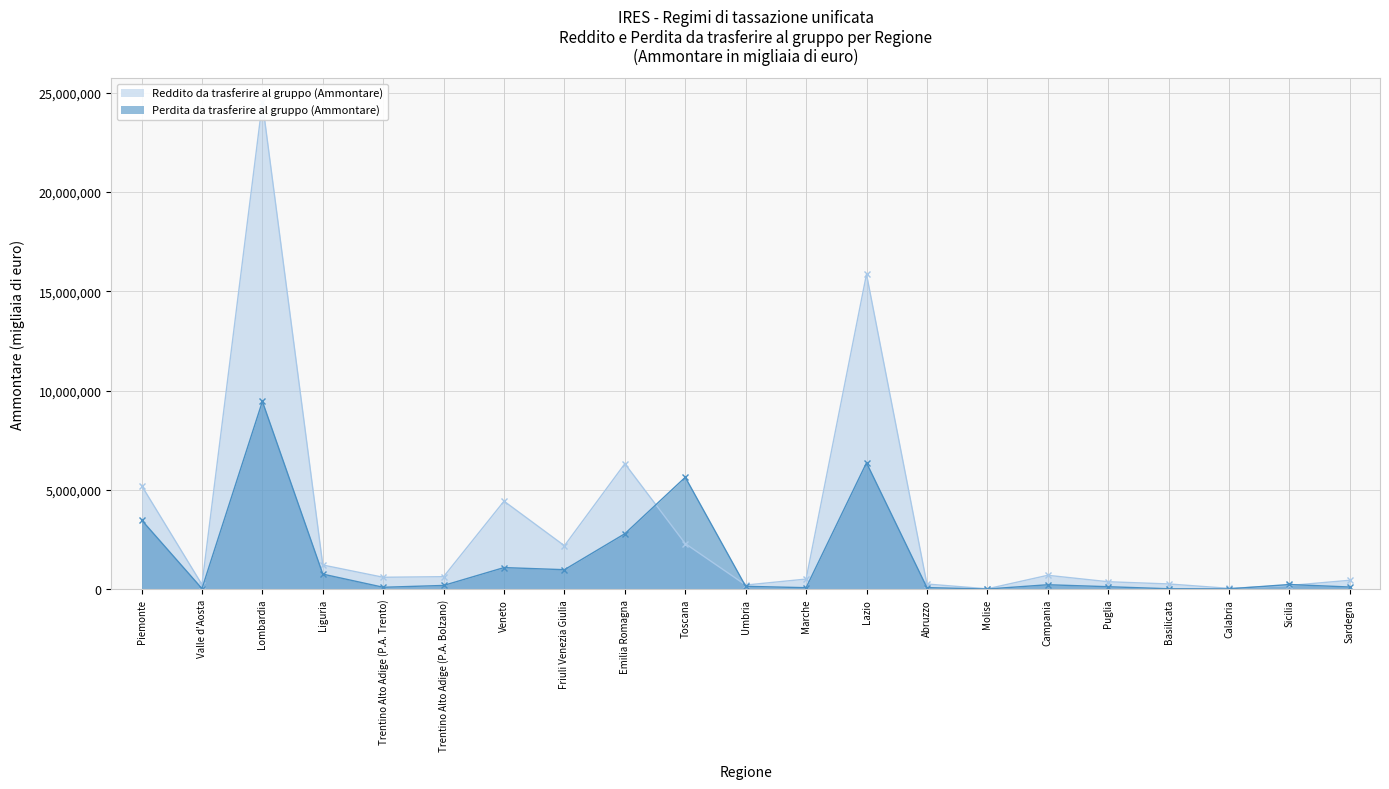

What is the label of the 10th point from the right?

Marche